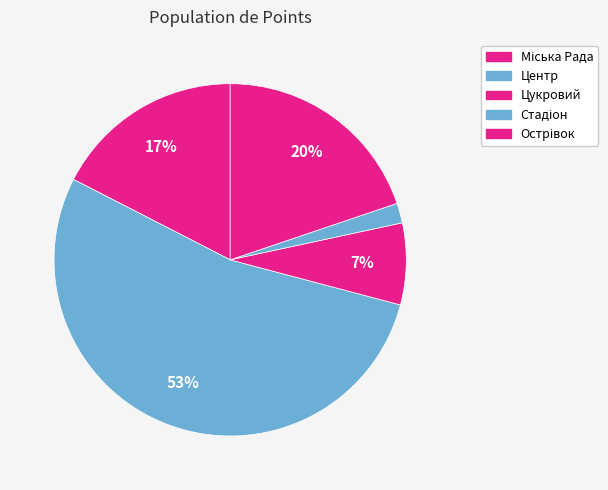

The Острівок slice represents 6% of the pie. True or false?

False